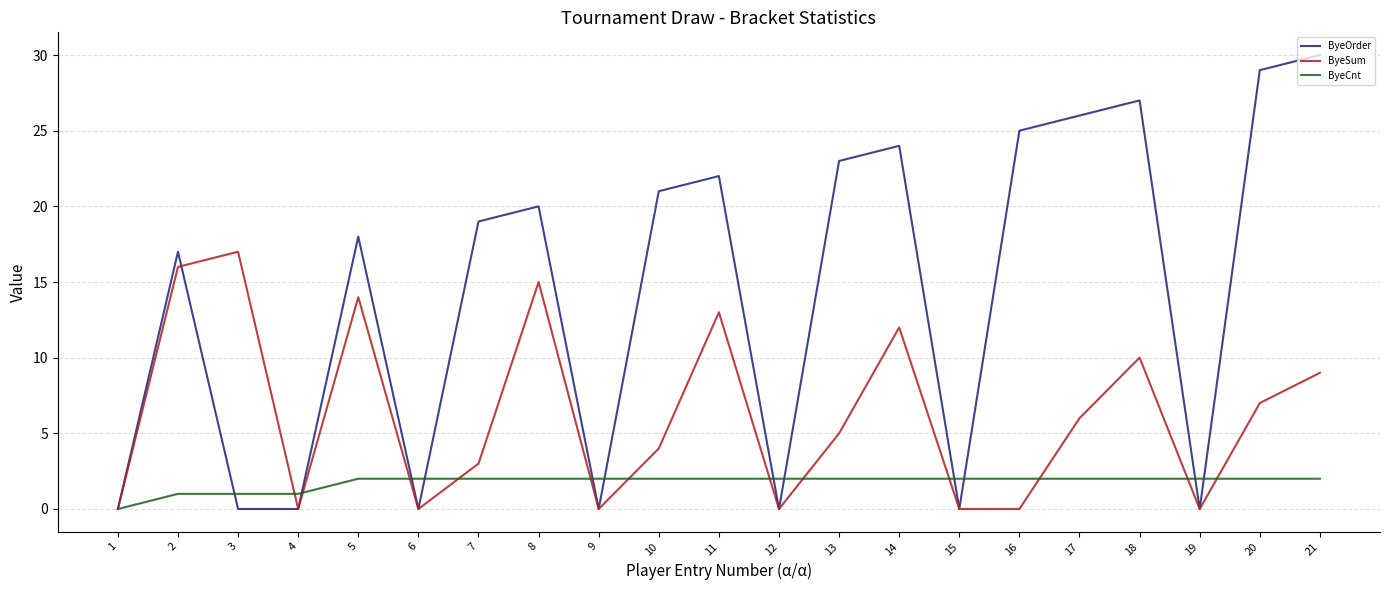

How many interior local peaks does the ByeSum series have?

6